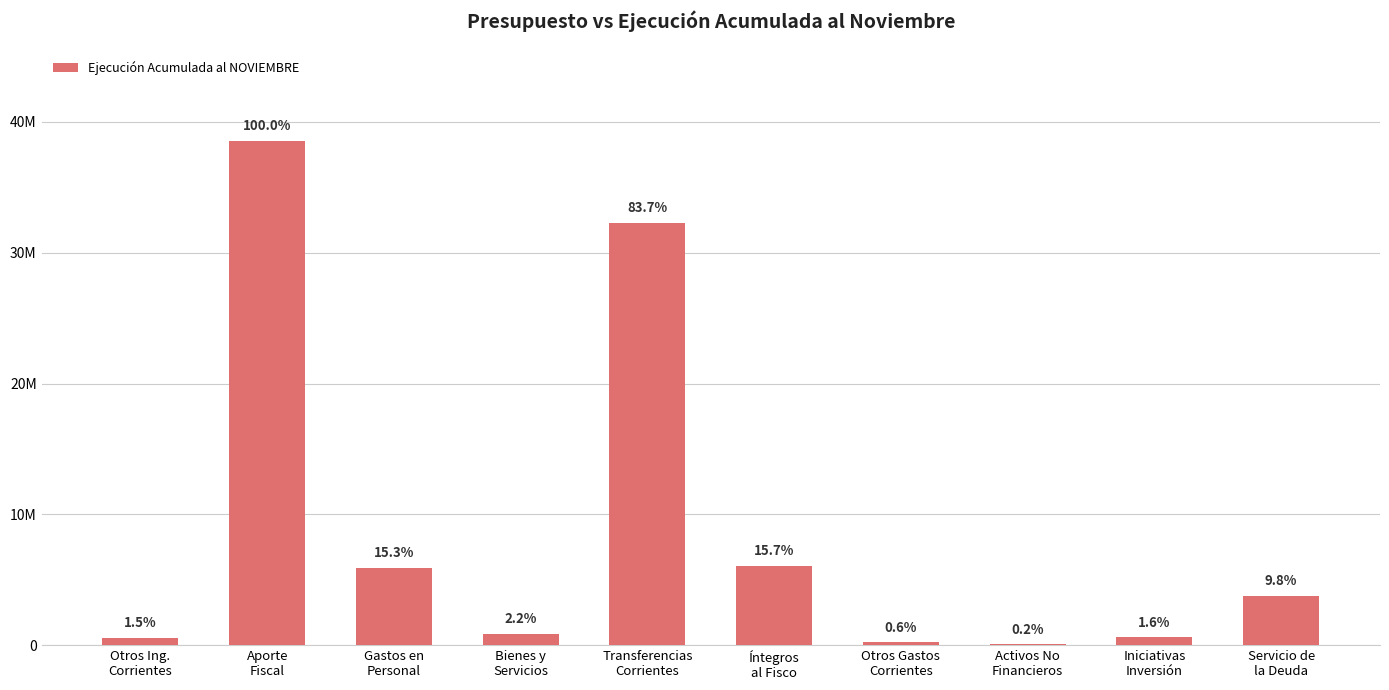

What is the ratio of the value at Iniciativas
Inversión to the value at Bienes y
Servicios?

0.7